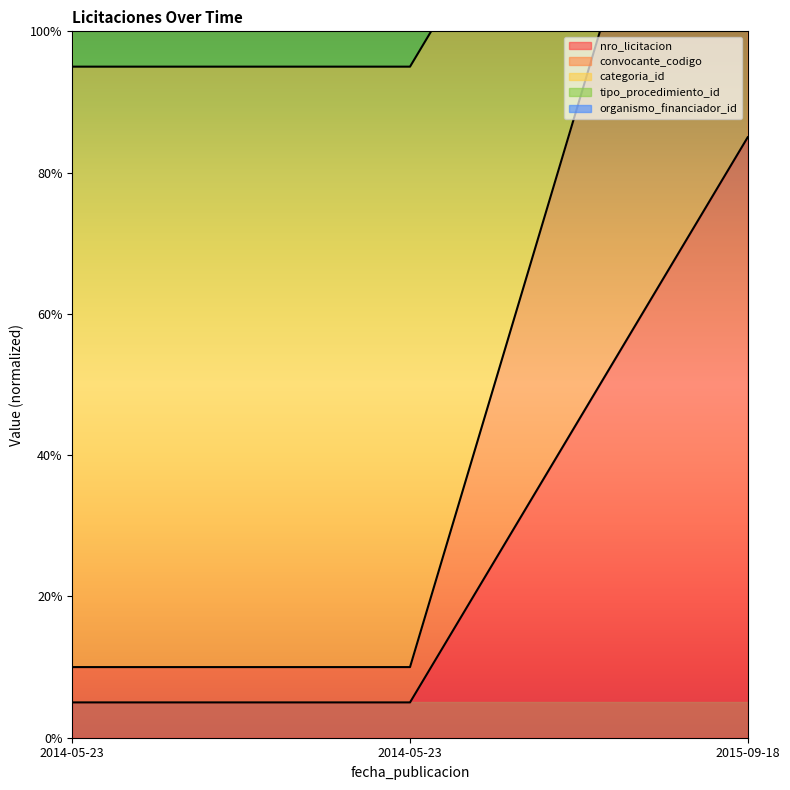

What is the lowest value of the nro_licitacion series?

5